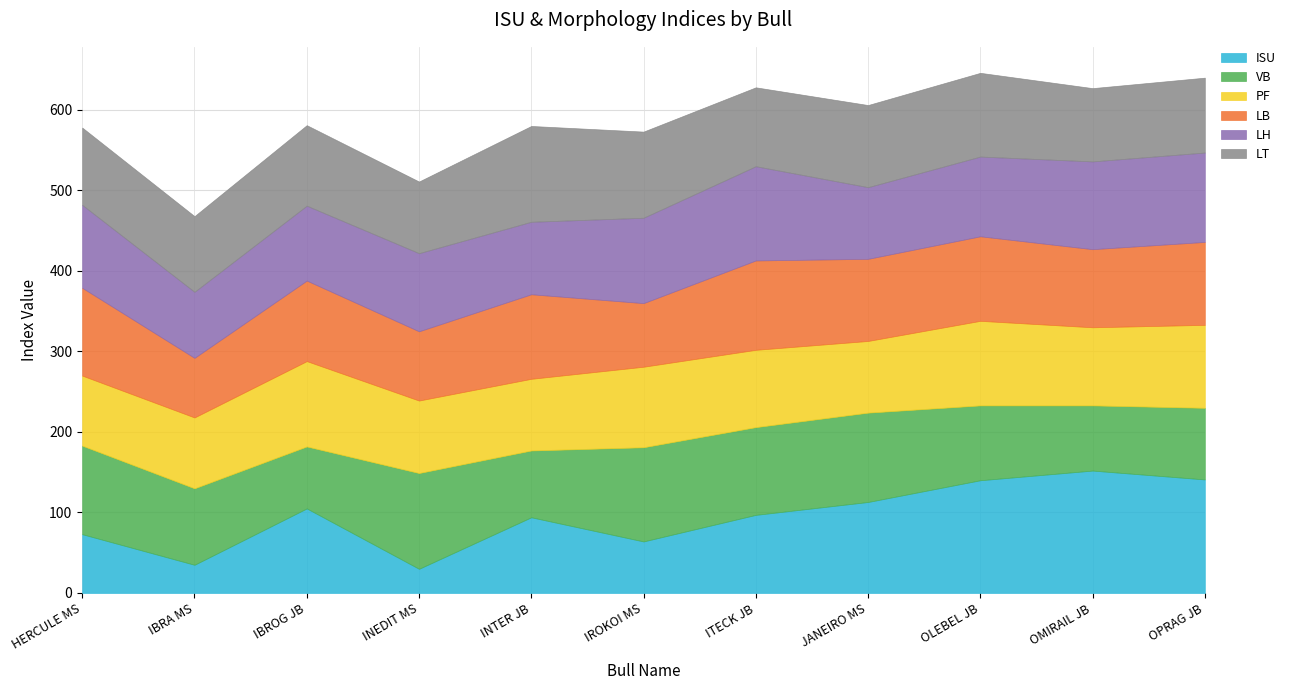

Which series ends up on top after the final intersection of ISU and LH?

ISU